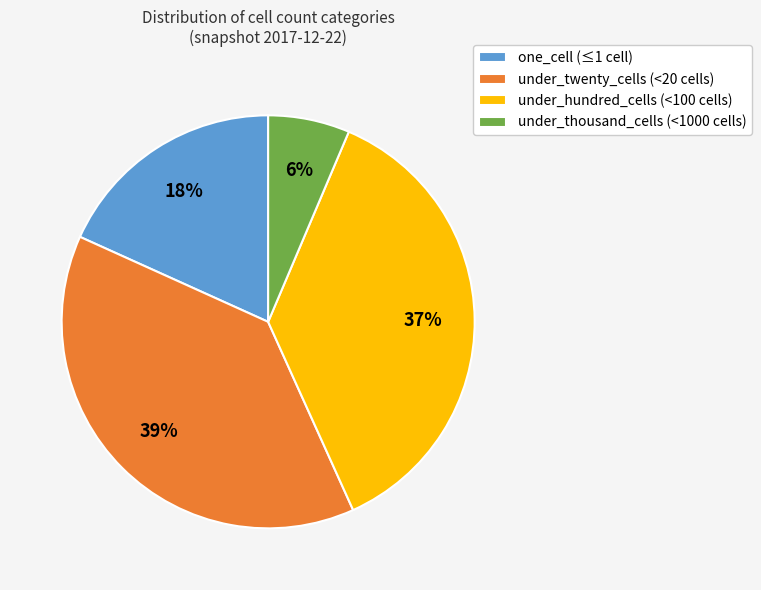

Does under_thousand_cells represent more than half of the total?

No